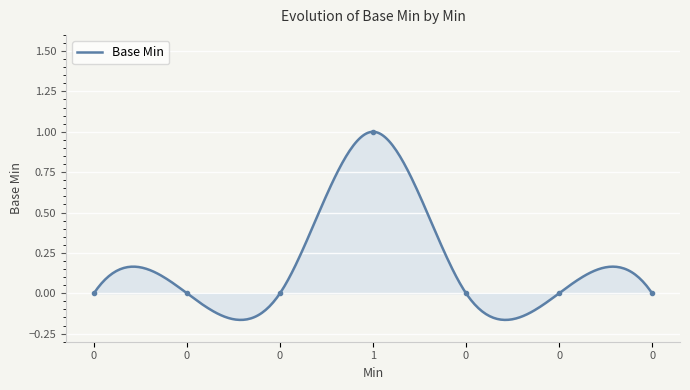

At which category does the chart reach its peak across all series?

1